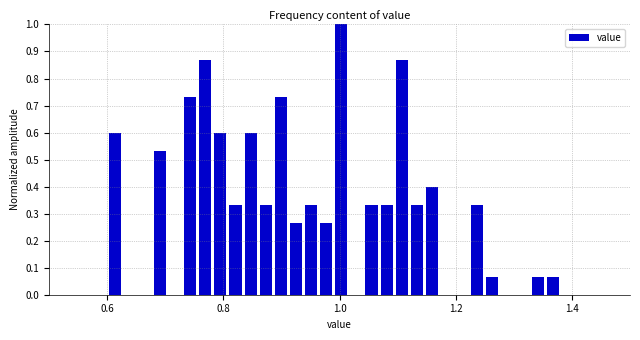

Read against the x-axis, roughly where is the centre of the tallest bar?

1.00